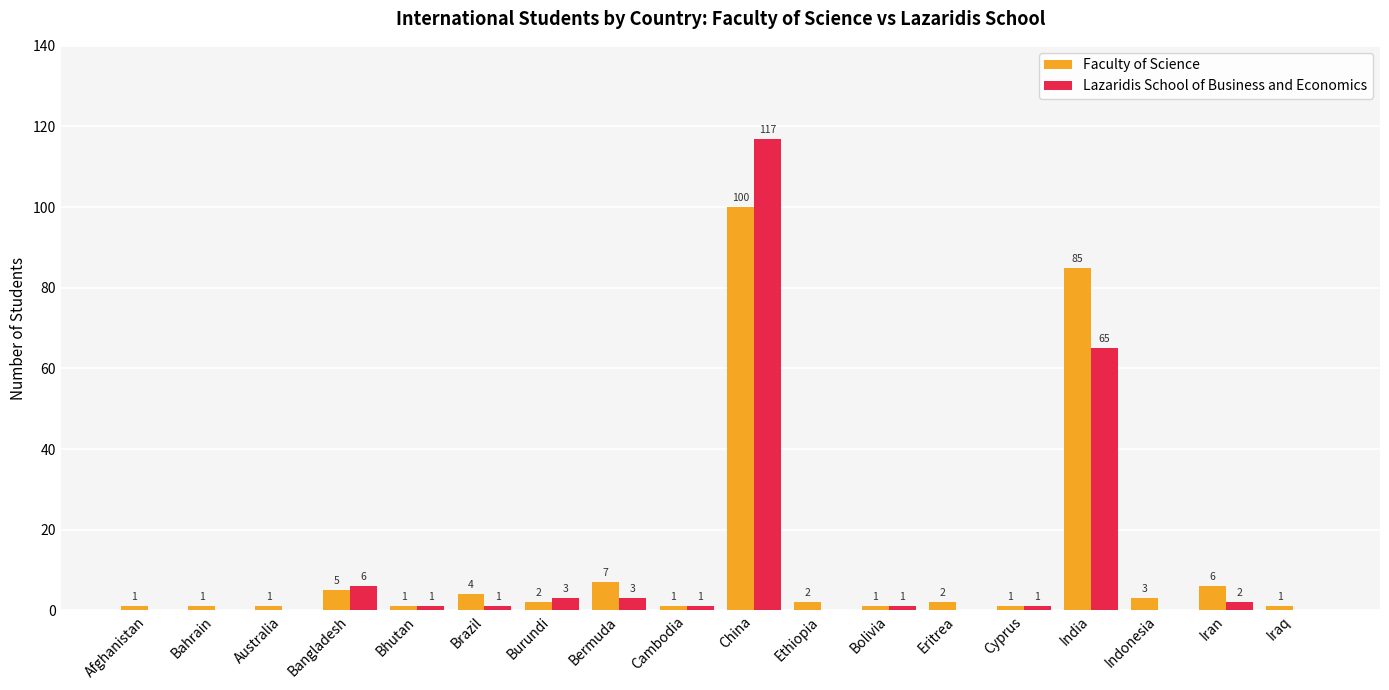

Which series has the largest total across all categories?

Faculty of Science